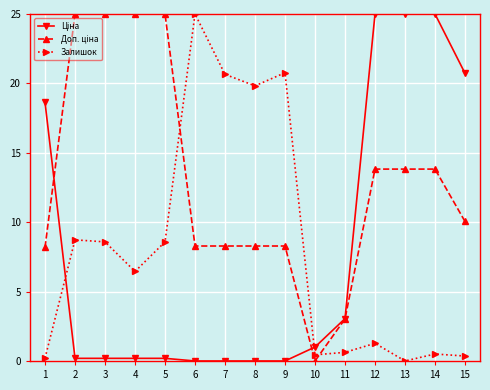

The Залишок series shows 15.4 at 3. True or false?

False